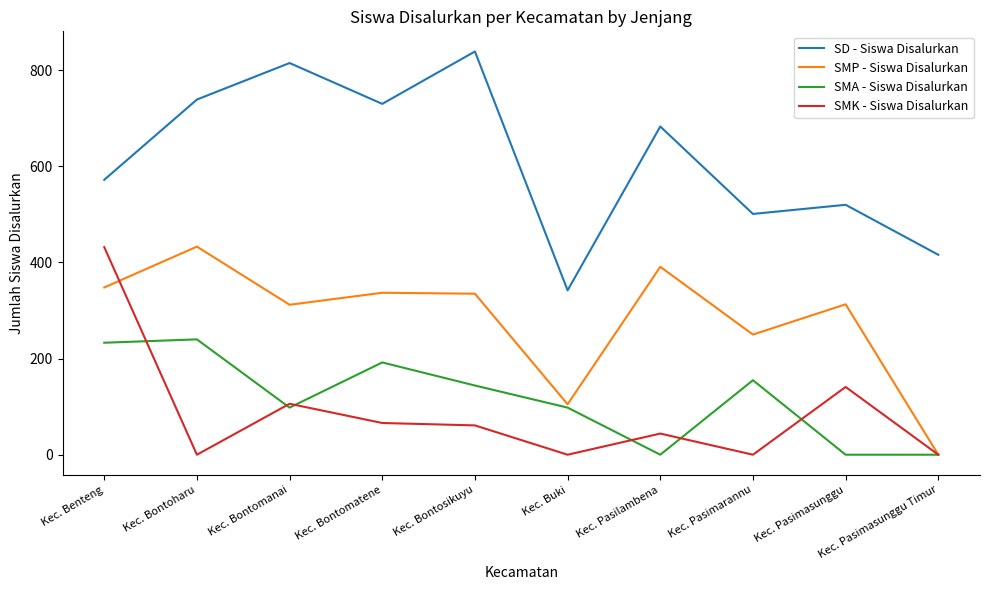

What are all the series names shown in the legend?

SD - Siswa Disalurkan, SMP - Siswa Disalurkan, SMA - Siswa Disalurkan, SMK - Siswa Disalurkan